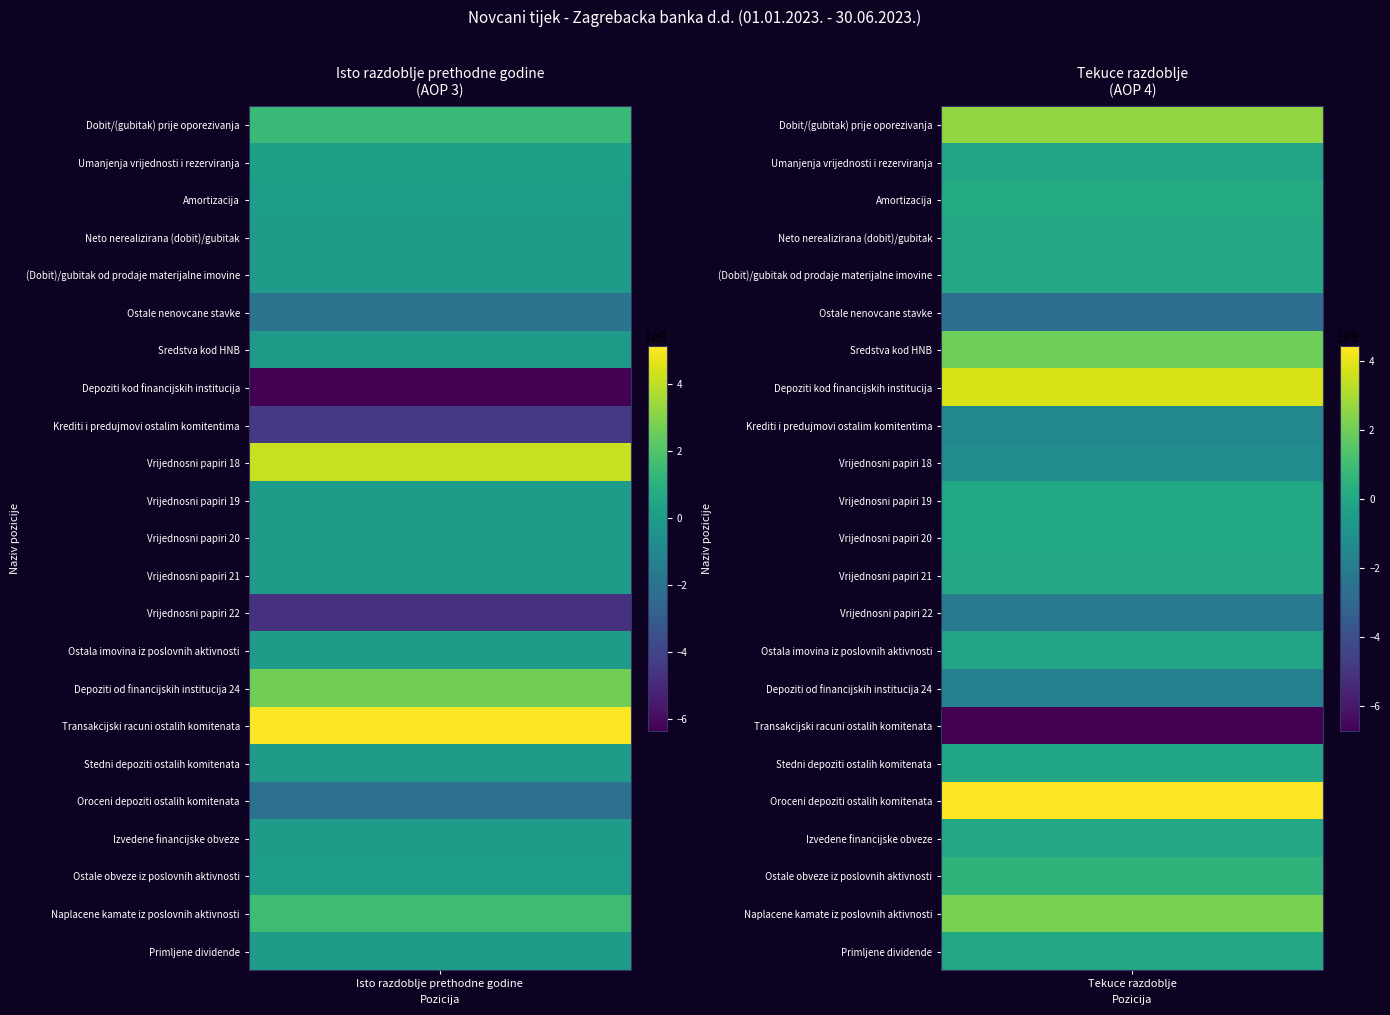

Reading left to right, extract all data points from this chart.

Dobit/(gubitak) prije oporezivanja: 143802121	262880220
Umanjenja vrijednosti i rezerviranja: 18456950	-19459530
Amortizacija: 11666685	14347940
Neto nerealizirana (dobit)/gubitak: 2176134	2441489
(Dobit)/gubitak od prodaje materijalne imovine: -158629	-78885
Ostale nenovcane stavke: -191219043	-269849202
Sredstva kod HNB: -10368550	198202937
Depoziti kod financijskih institucija: -633986661	381096470
Krediti i predujmovi ostalim komitentima: -442361593	-151781471
Vrijednosni papiri 18: 415534581	-133482391
Vrijednosni papiri 19: 392562	-2806721
Vrijednosni papiri 20: -7520	-1338133
Vrijednosni papiri 21: 0	0
Vrijednosni papiri 22: -469302574	-212119881
Ostala imovina iz poslovnih aktivnosti: -1286035	-20189203
Depoziti od financijskih institucija 24: 265520580	-180477507
Transakcijski racuni ostalih komitenata: 514020282	-671635243
Stedni depoziti ostalih komitenata: 1378795	-10706833
Oroceni depoziti ostalih komitenata: -203858302	442633793
Izvedene financijske obveze: 0	0
Ostale obveze iz poslovnih aktivnosti: 7819150	53401366
Naplacene kamate iz poslovnih aktivnosti: 156770817	218709247
Primljene dividende: 0	0